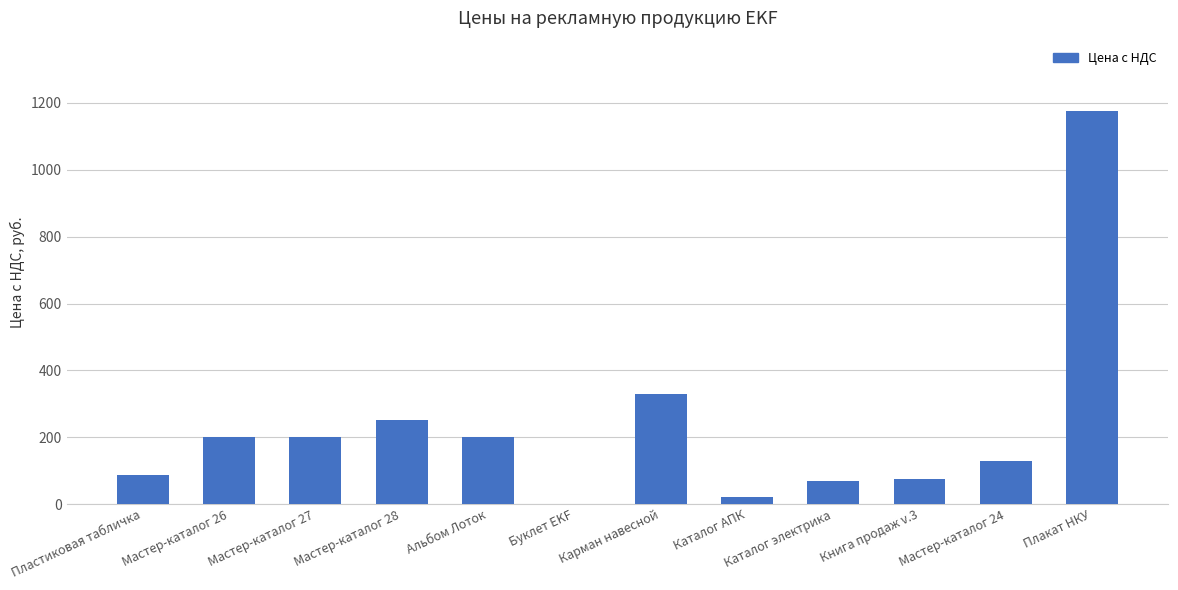

Which has a higher value, Альбом Лоток or Карман навесной?

Карман навесной